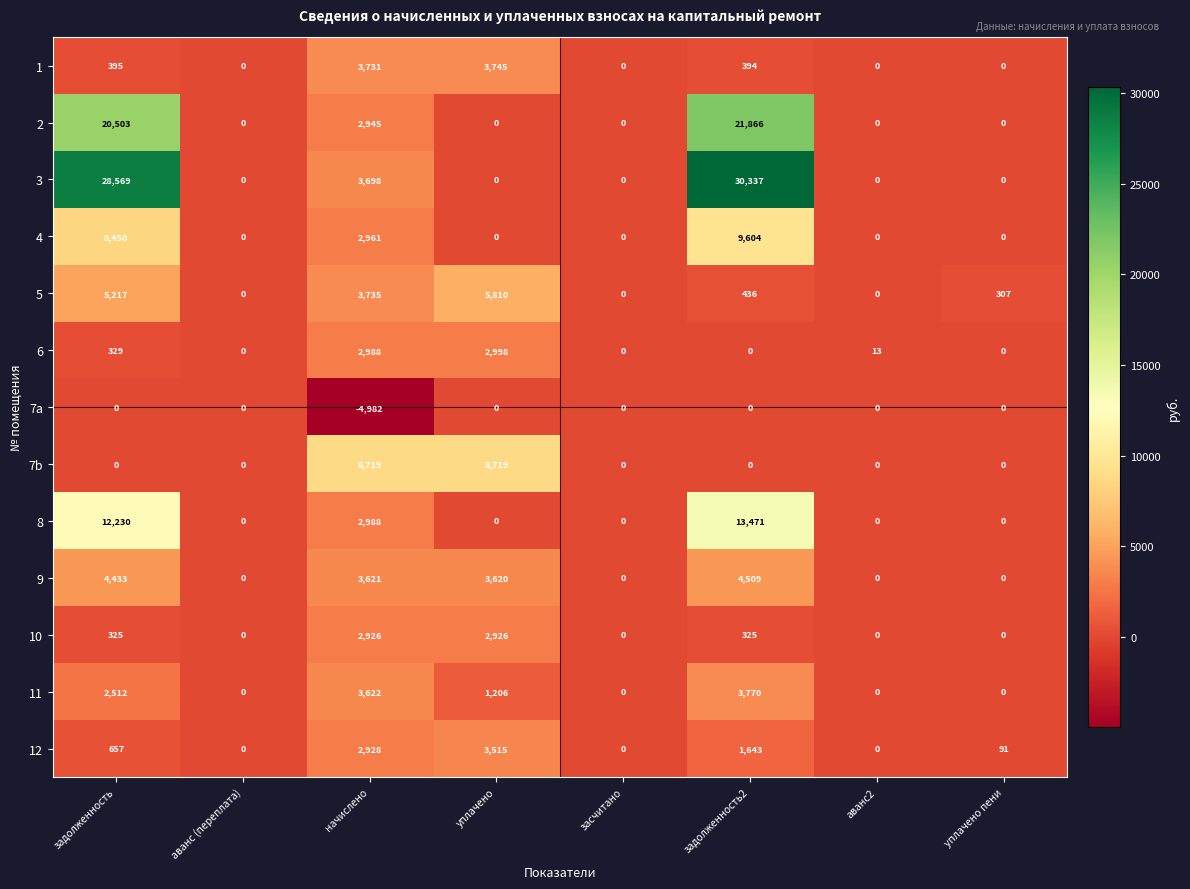

What is the sum of the 2 values at уплачено пени and начислено?

2945